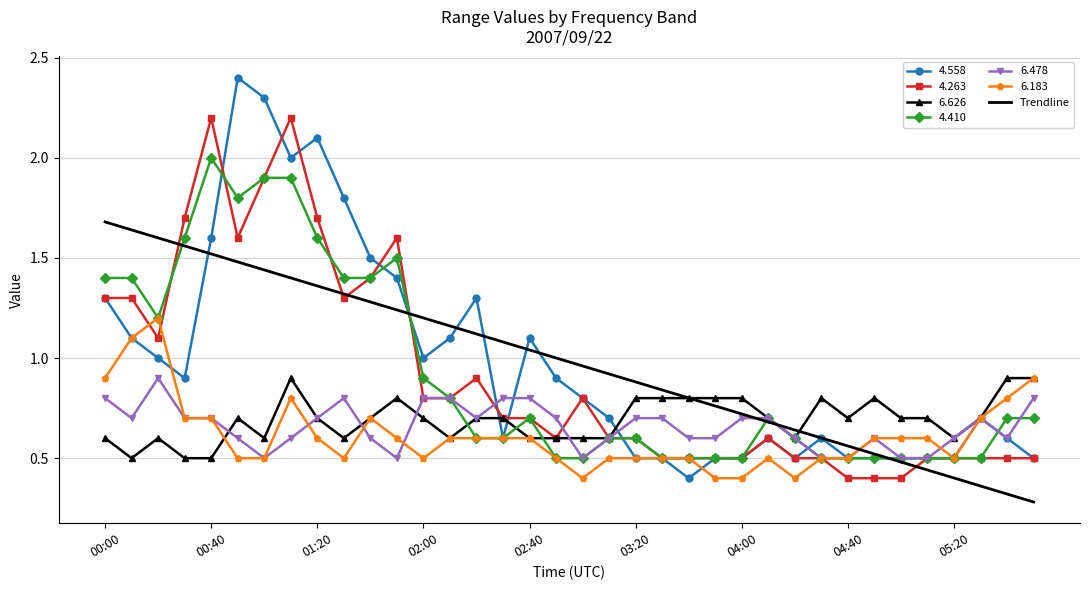

Which series has the widest spread of values?

4.558